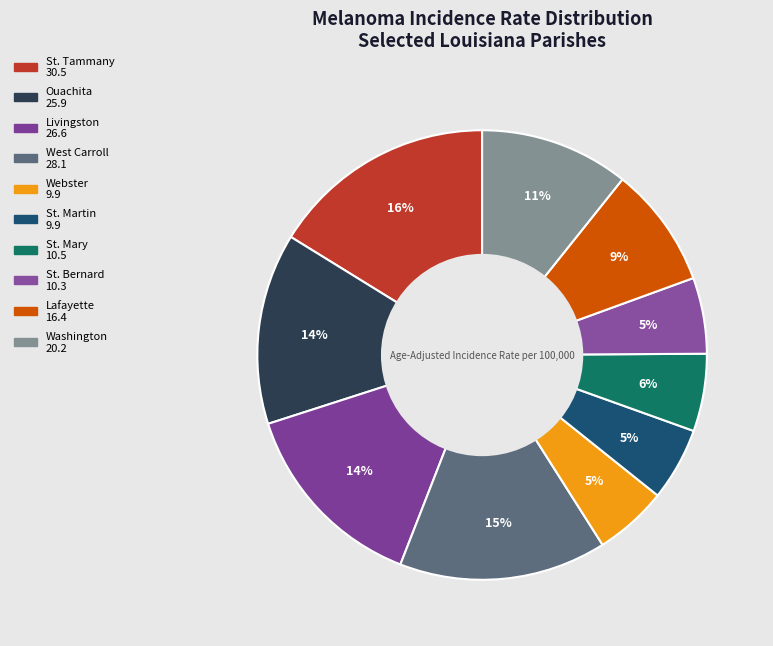

How many segments does this pie chart have?

10